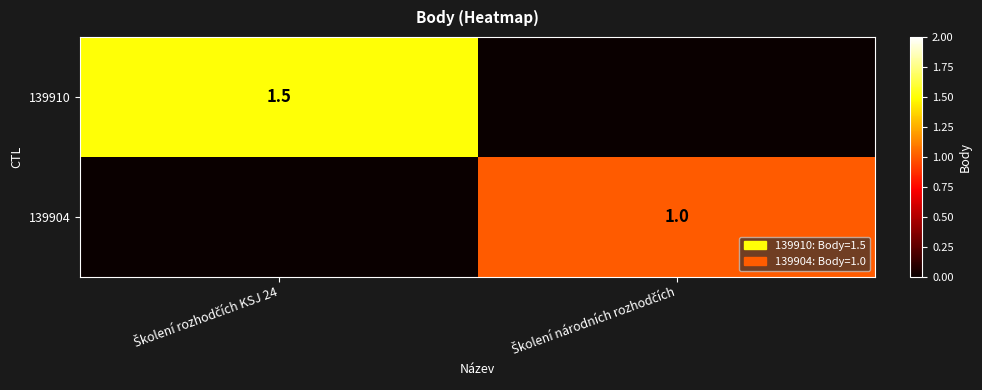

Count the number of data series in this chart.

2